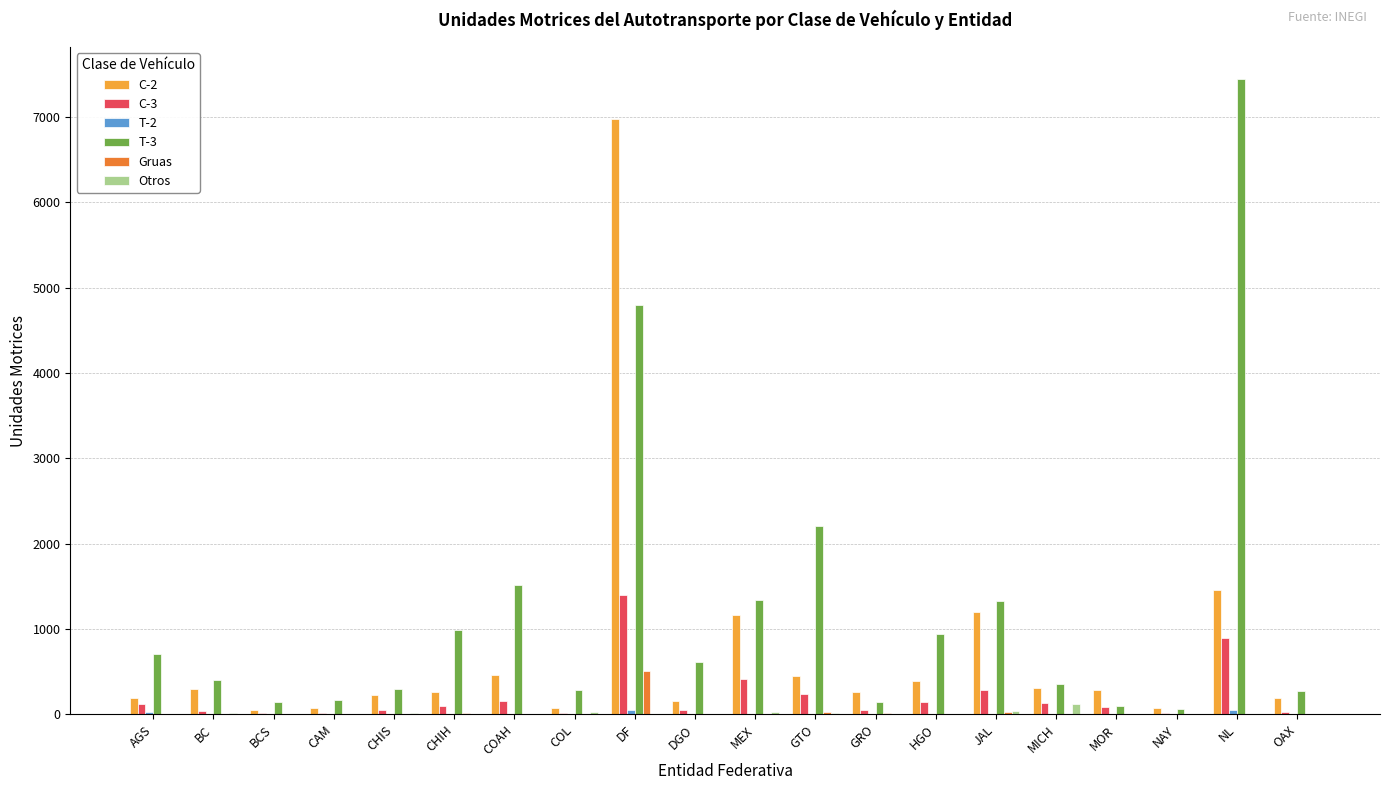

Is it true that T-3 equals 990 at CHIH?

True